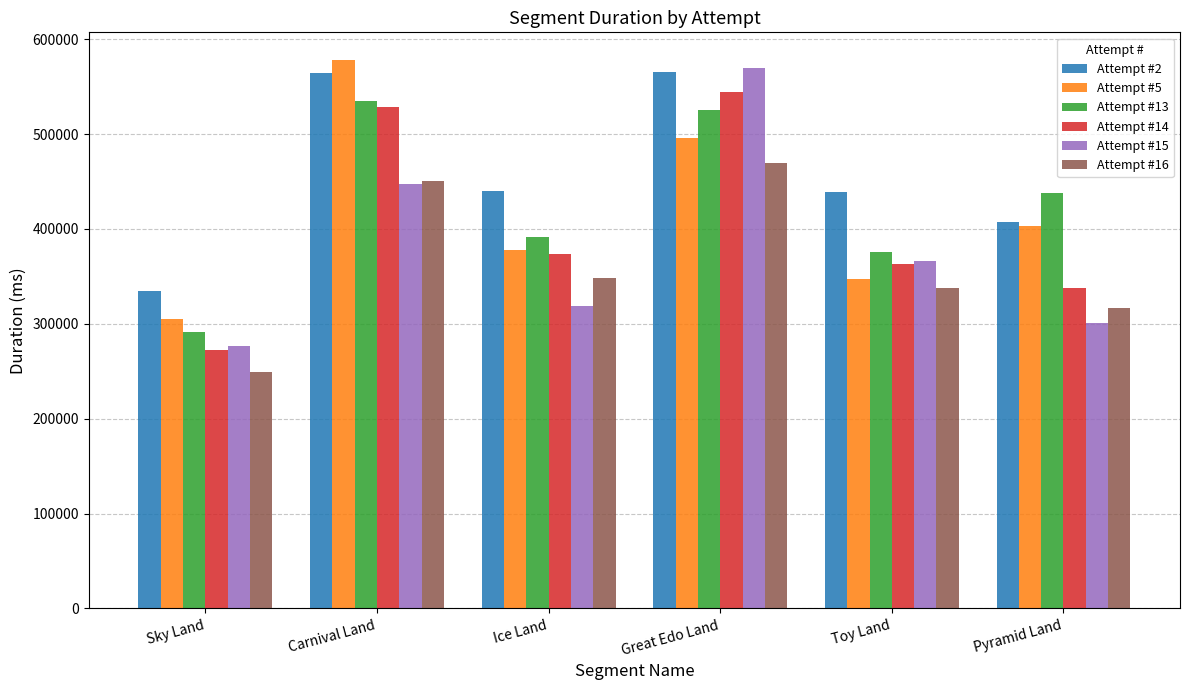

What is the spread (max minus min) of values at Carnival Land?

130881